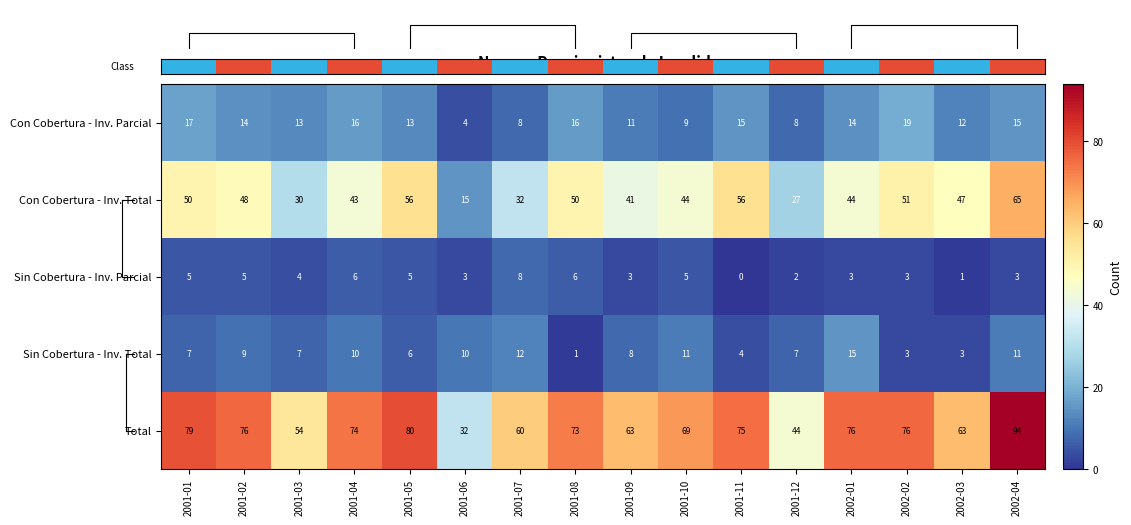

What is the minimum value for Sin Cobertura - Inv. Total?

1